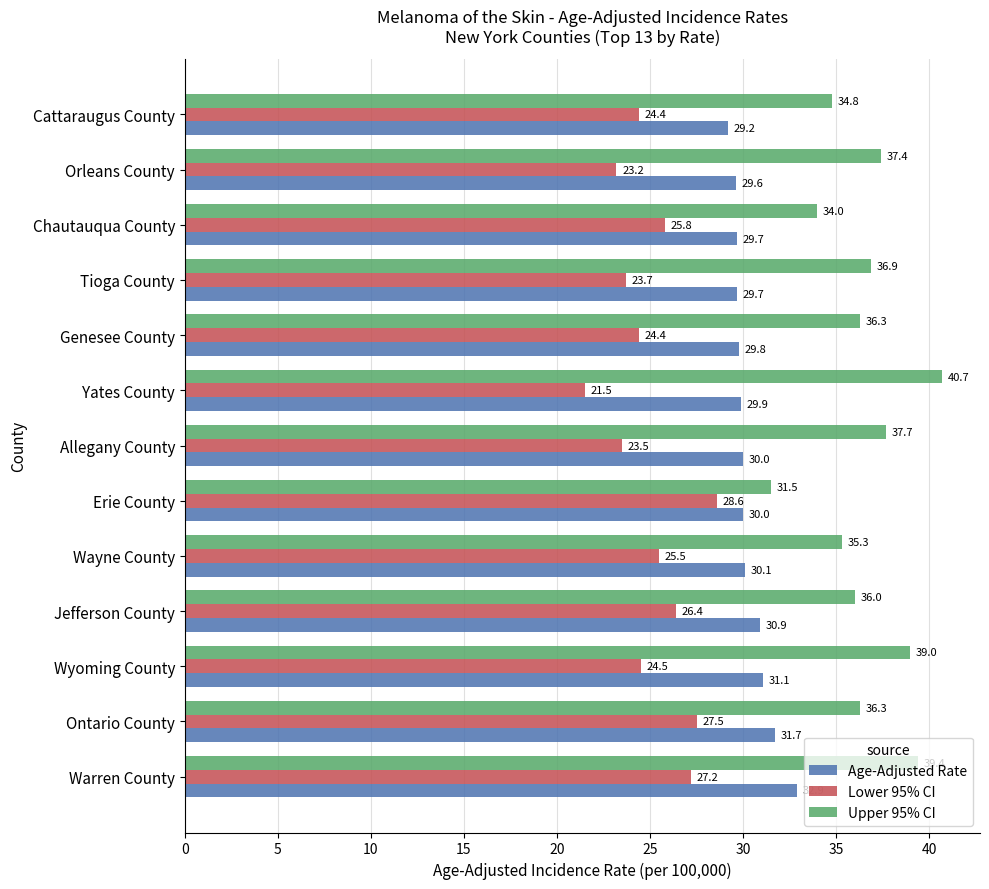

At Orleans County, list the series in order from smallest to largest.

Lower 95% CI, Age-Adjusted Rate, Upper 95% CI